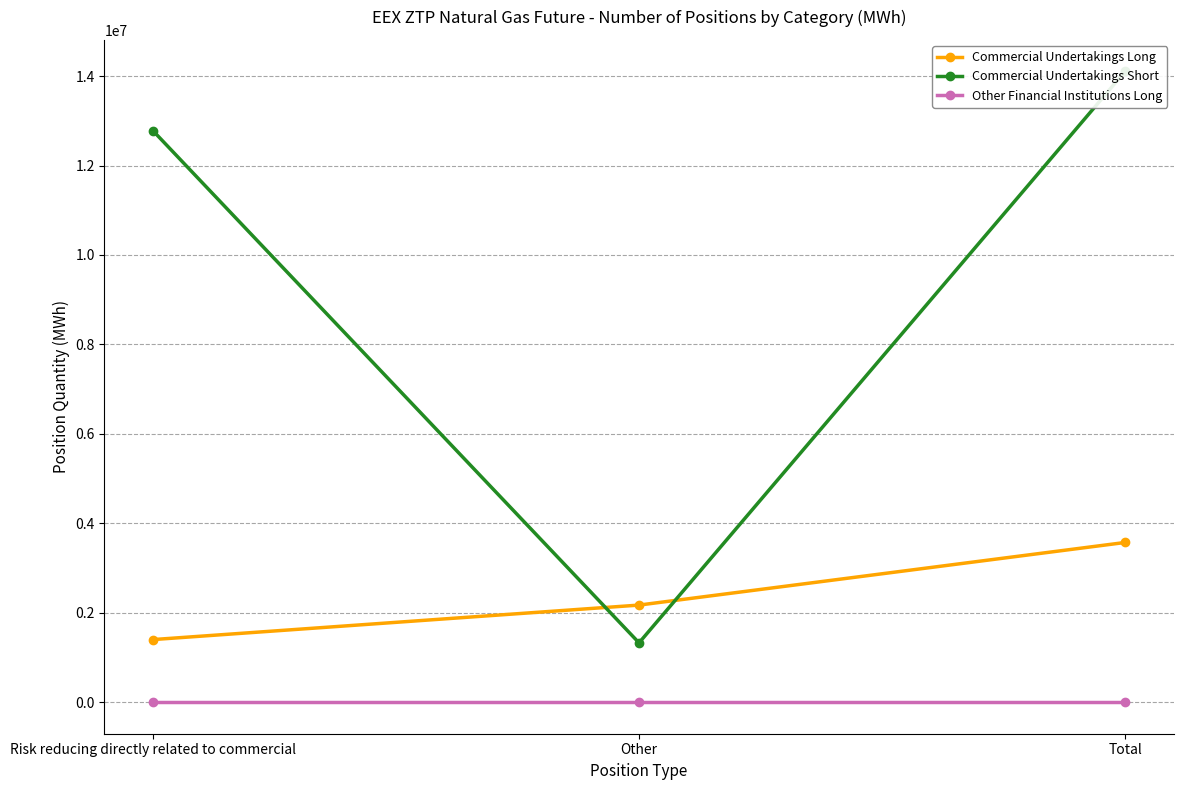

Which category has the highest value across all series?

Total